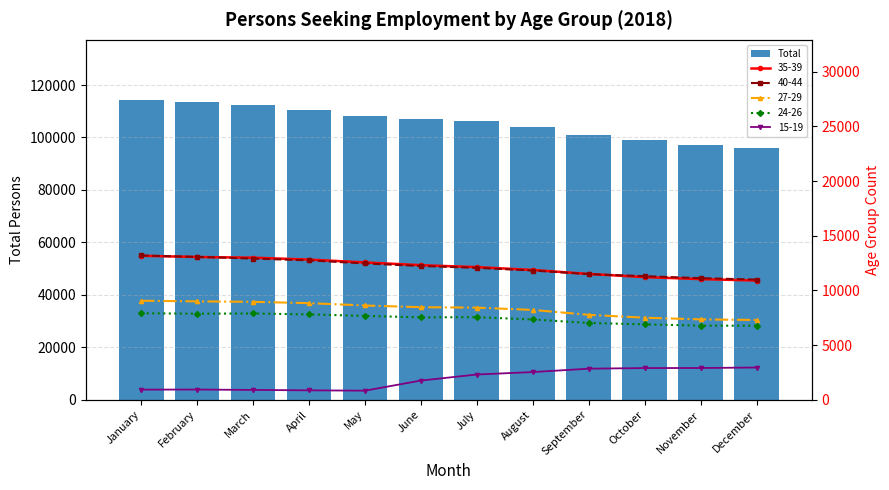

Rank the categories by value from lowest to highest.

December, November, October, September, August, July, June, May, April, March, February, January